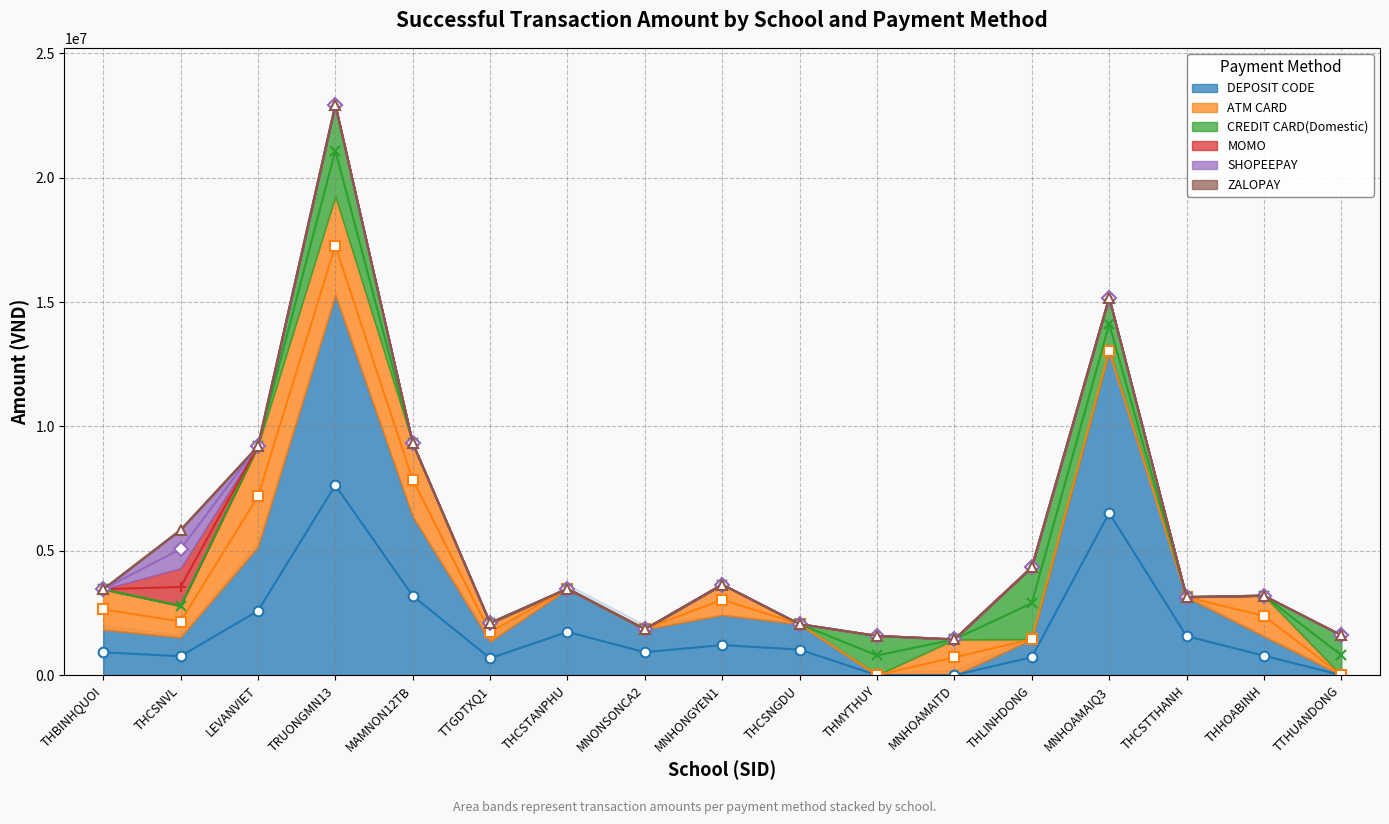

True or false: CREDIT CARD(Domestic) and ZALOPAY intersect in this chart.

False